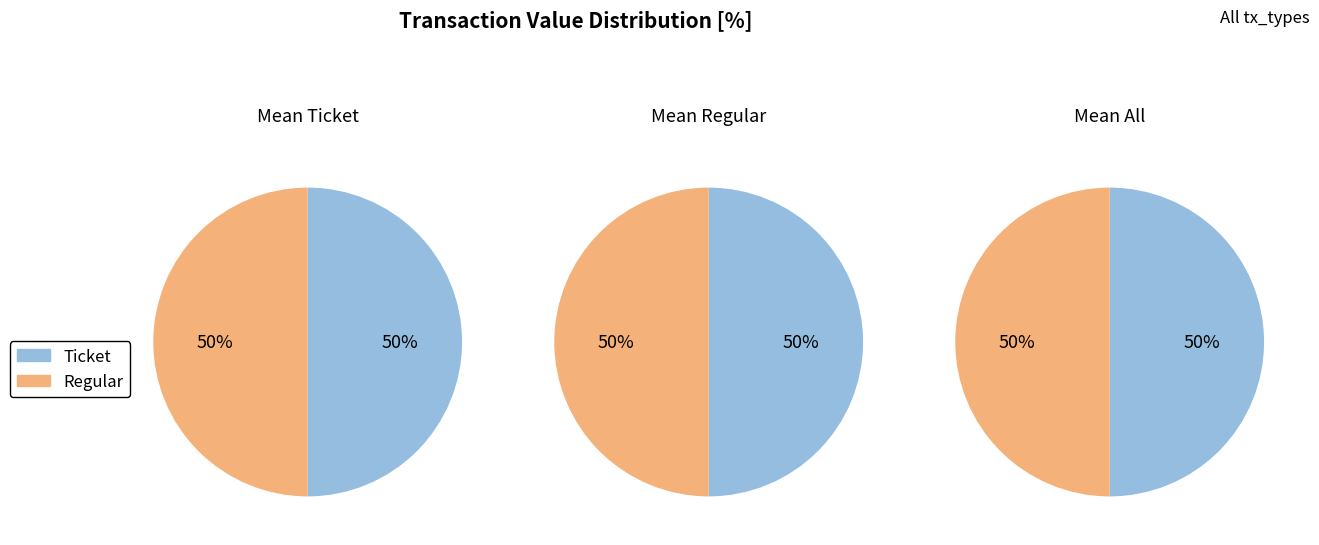

To the nearest percent, what is the combined percentage of io_index and value?

100%